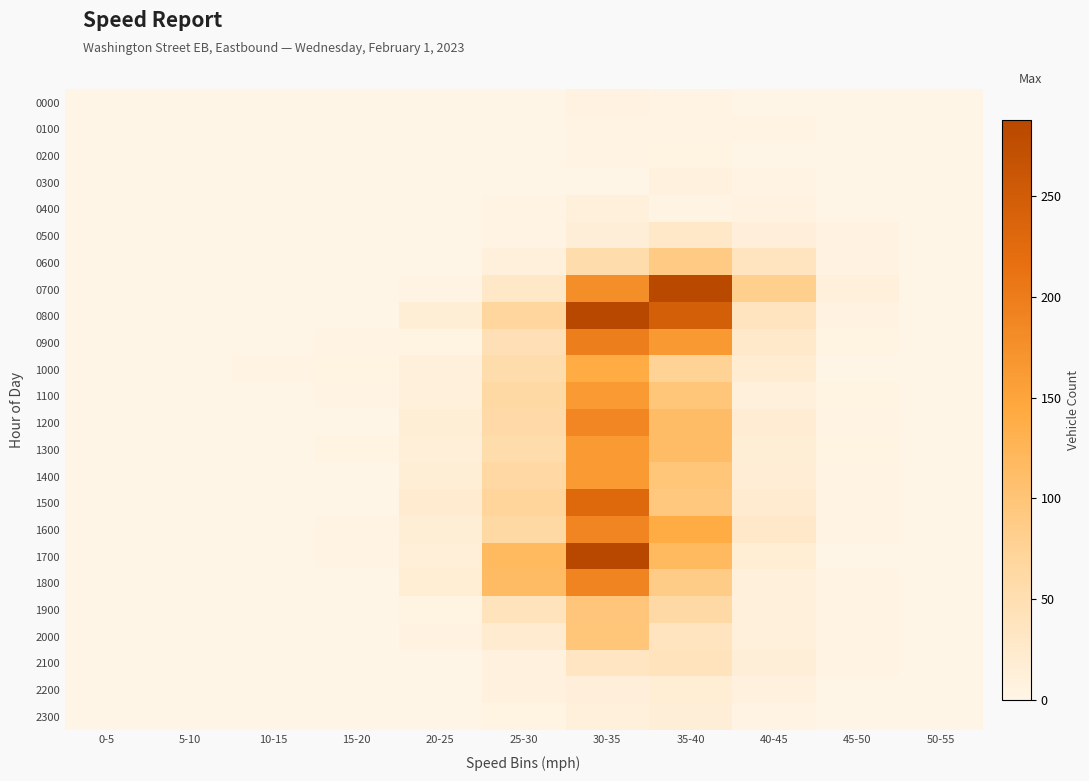

Between 10-15 and 45-50, which series saw the biggest shift?

0700